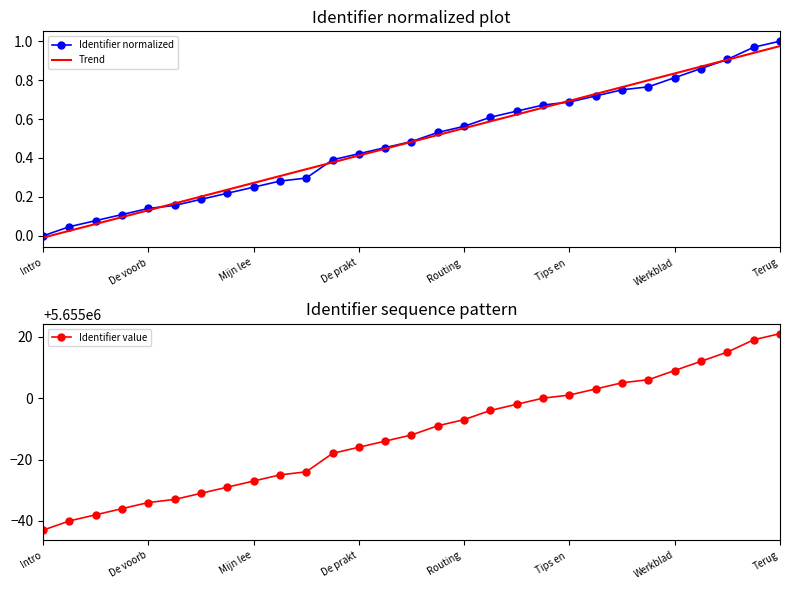

How many lines are shown in the chart?

3